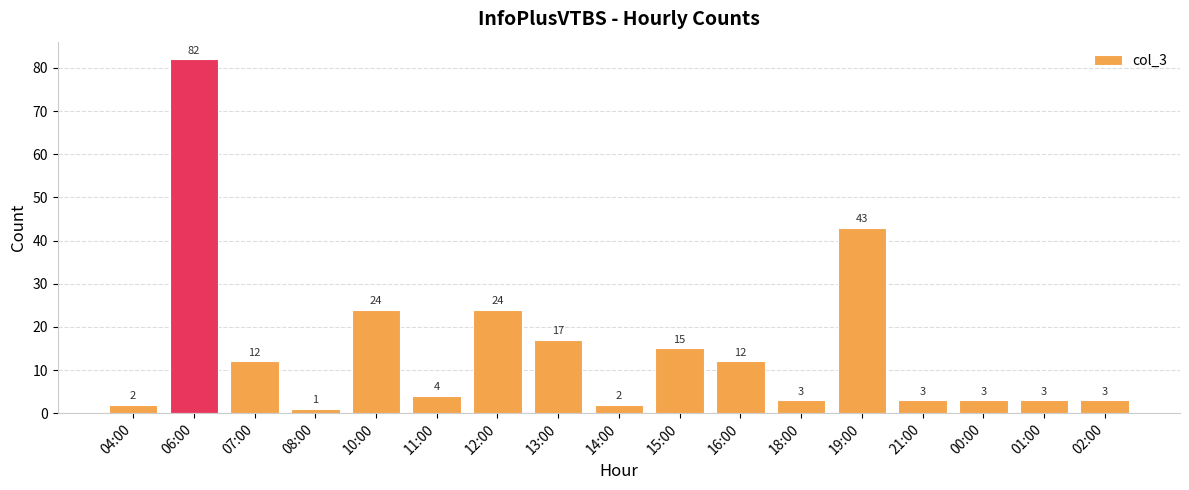

True or false: the data shows 12 at 16:00.

True